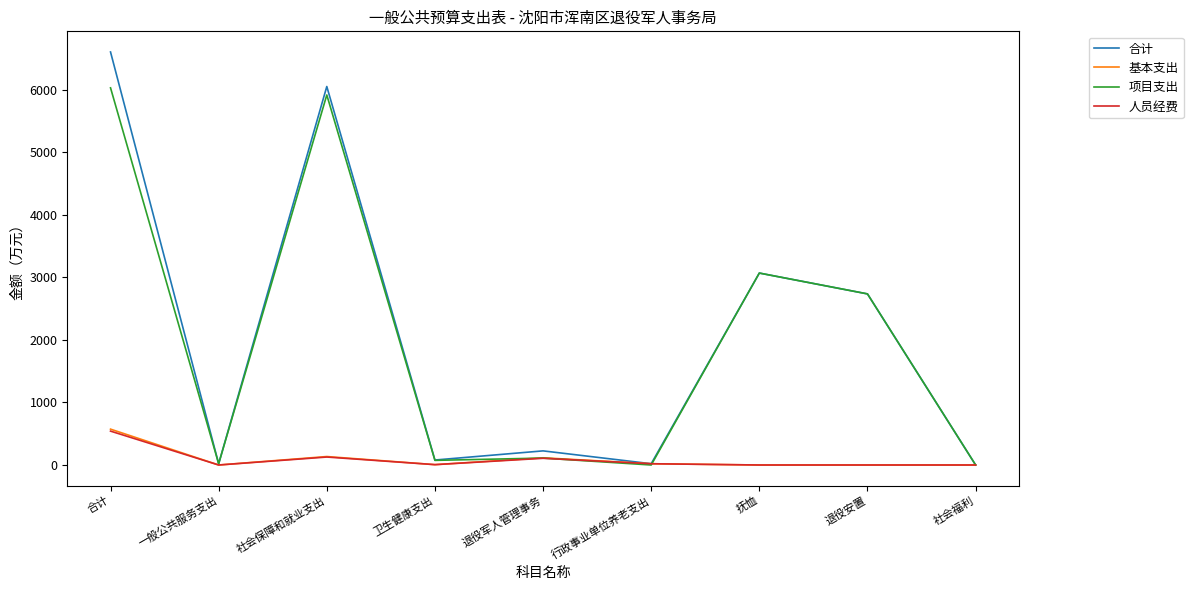

At which category is the sum across all series the highest?

合计